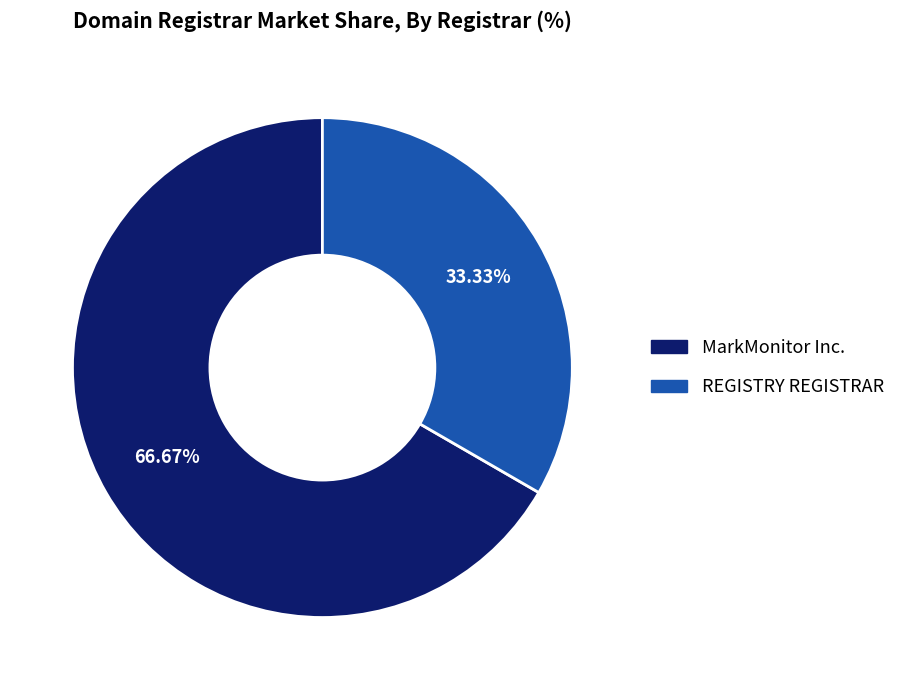

Rank the categories by value from highest to lowest.

MarkMonitor Inc., REGISTRY REGISTRAR